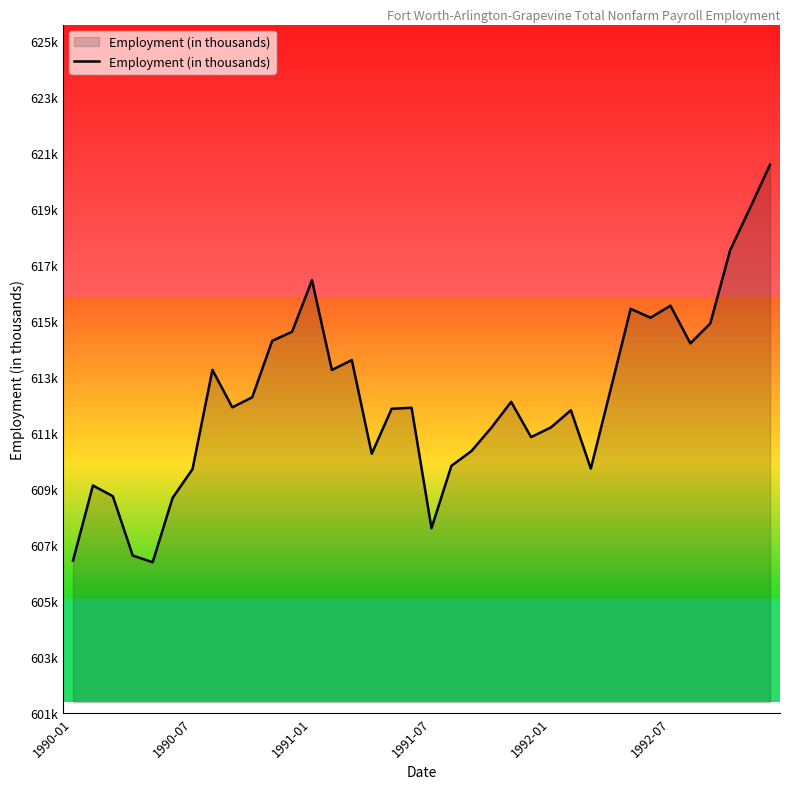

True or false: there are more than 0 points higher than both neighbors.

True